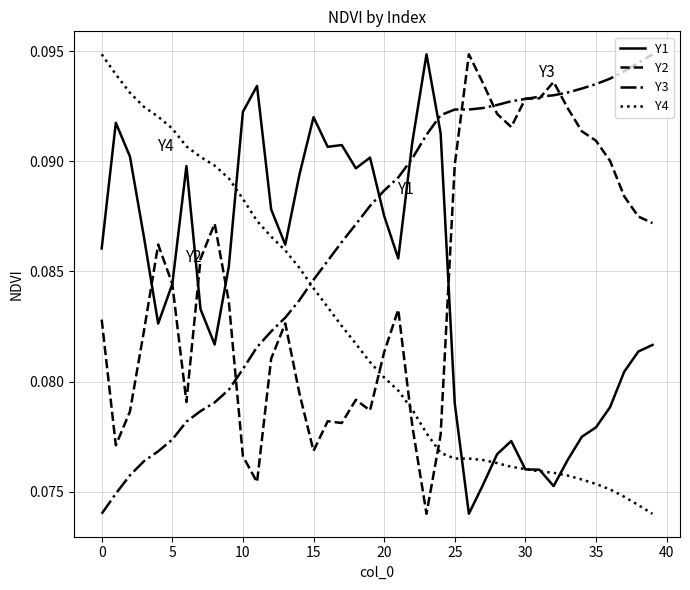

How many times do Y4 and Y3 cross each other?

1